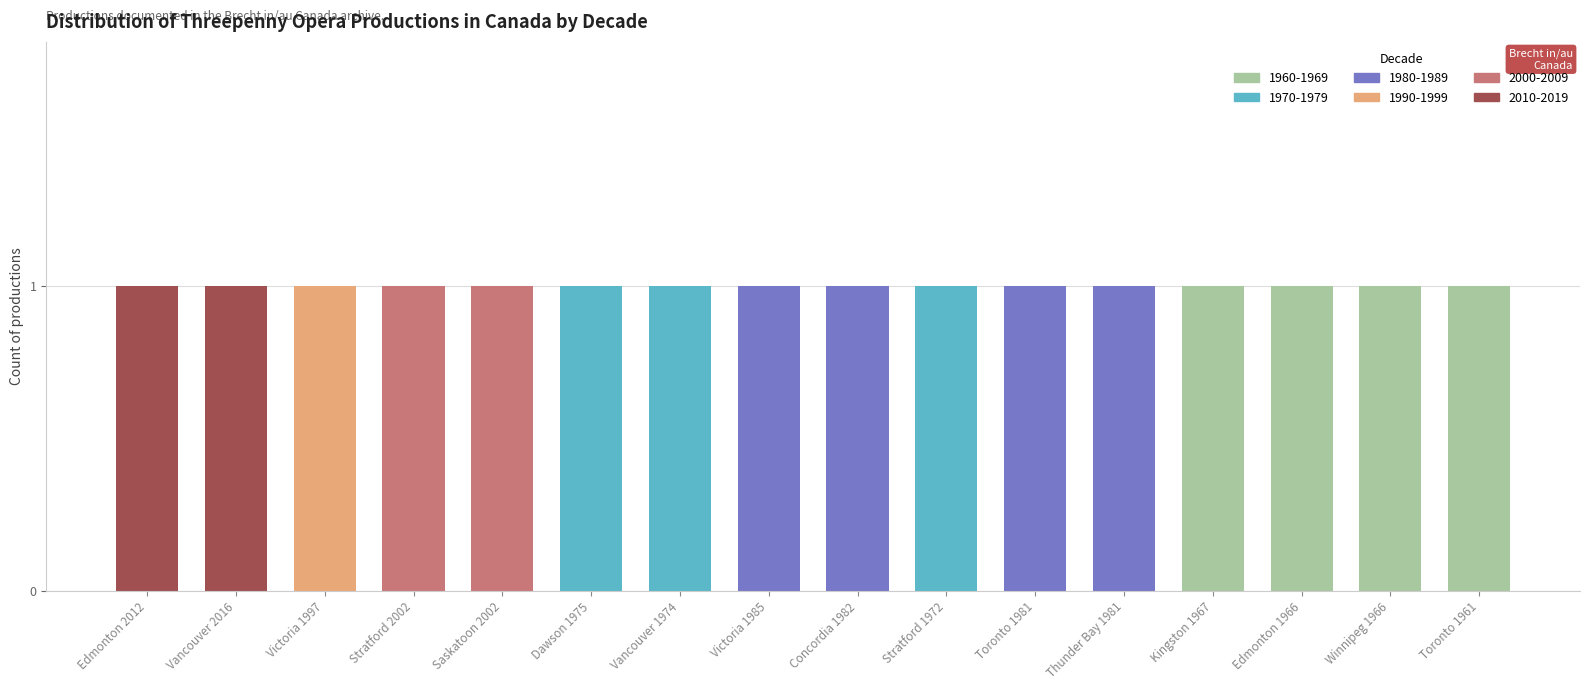

Rank the series by their maximum value, from lowest to highest.

1960-1969, 1970-1979, 1980-1989, 1990-1999, 2000-2009, 2010-2019